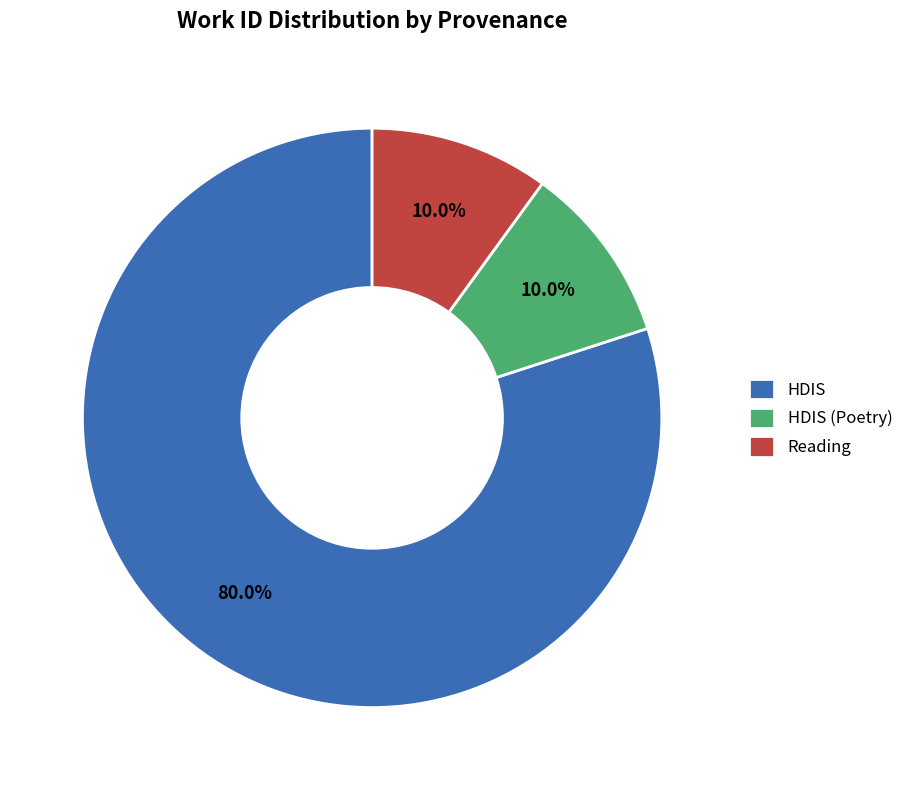

Combined, what portion of the pie is HDIS (Poetry) and HDIS?

90.0%